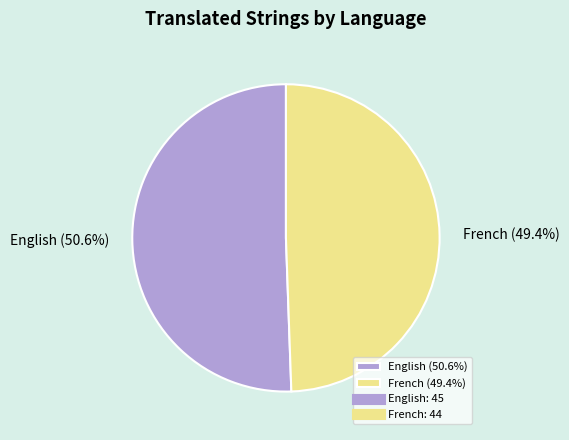

What percentage do English and French together represent?

100.0%